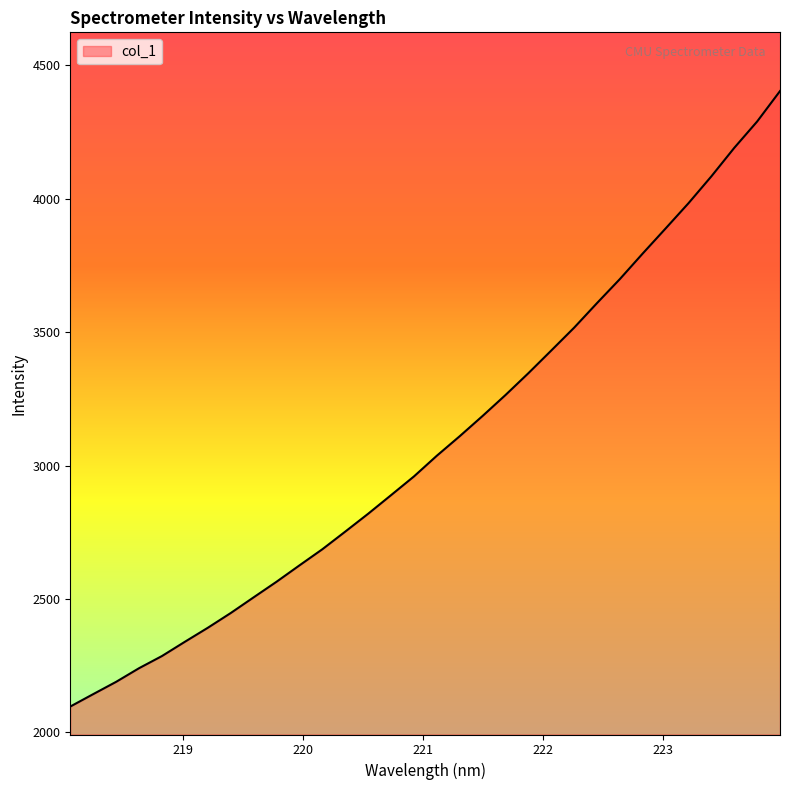

What is the minimum value shown in the chart?

2096.6